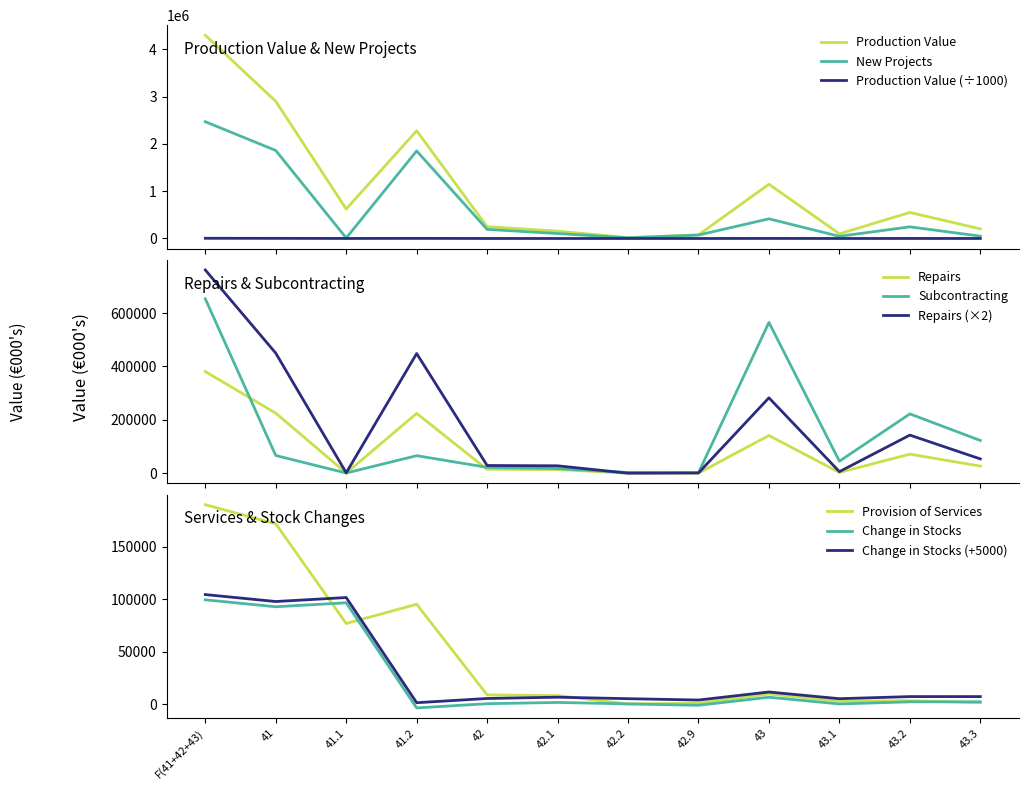

Which has a higher value, 41.2 or 43.3?

41.2